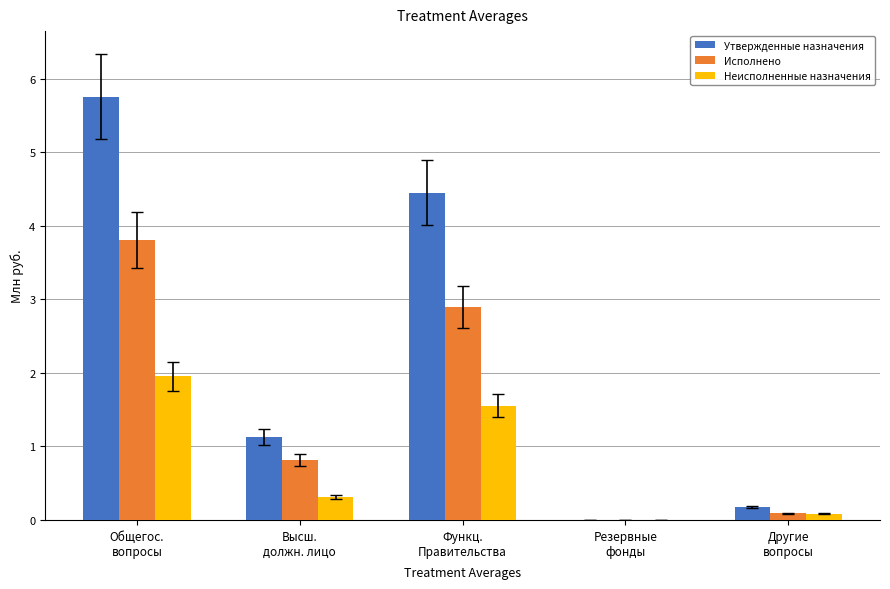

What is the highest value of the Неисполненные назначения series?

2.0